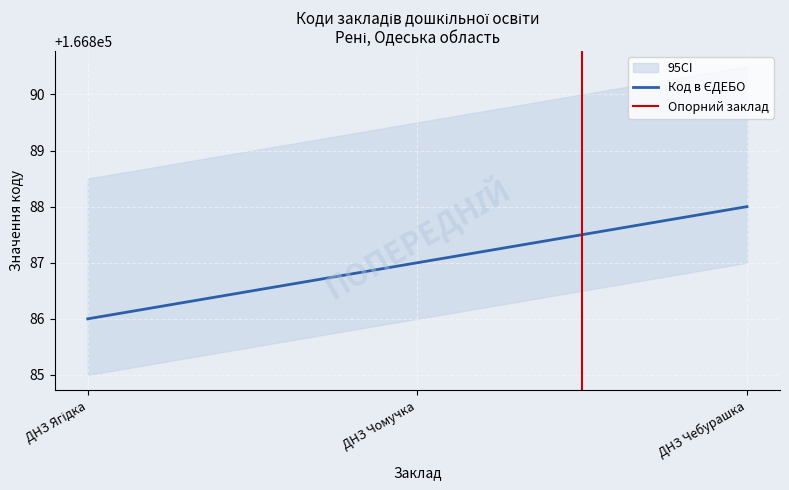

At which label does the data first exceed 166887?

ДНЗ Чебурашка